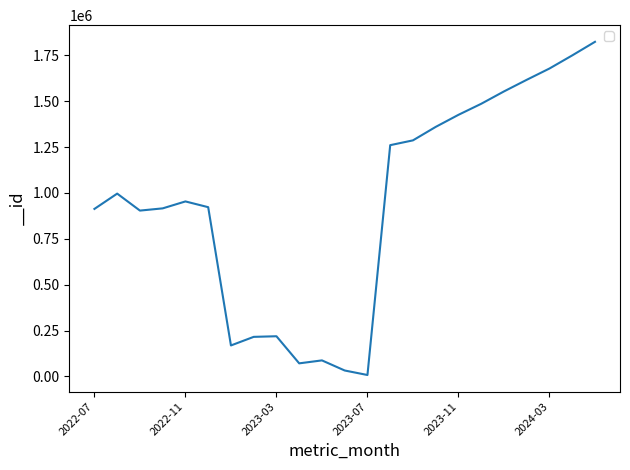

What is the difference between the maximum and minimum values?

1816863